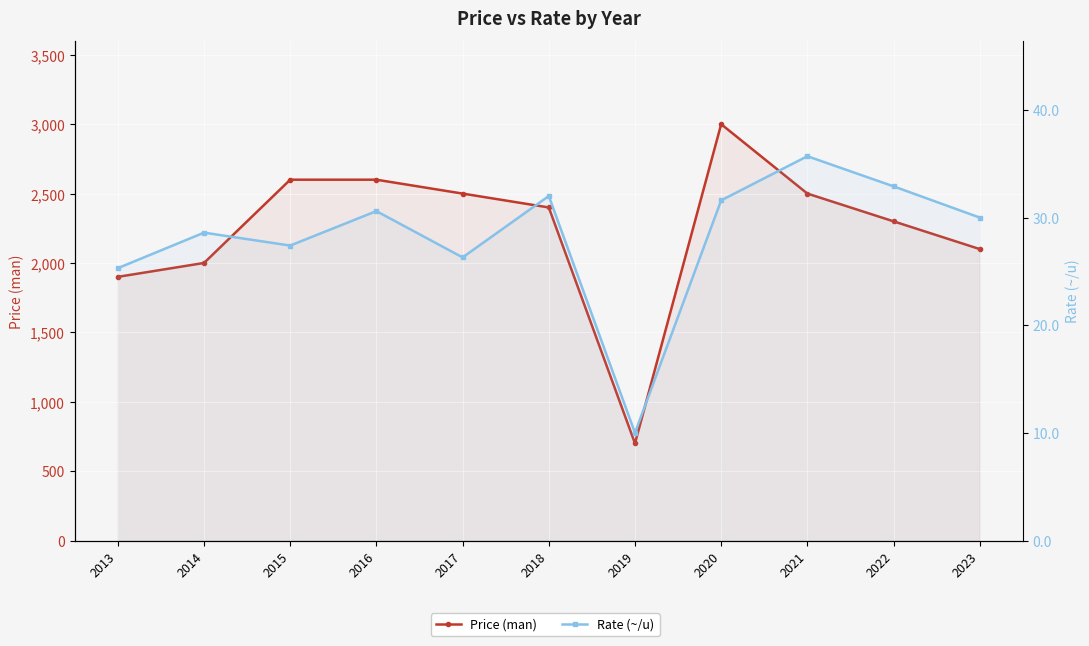

Reading left to right, list all the values displayed in this chart.

Price (man): 1900.0	2000.0	2600.0	2600.0	2500.0	2400.0	700.0	3000.0	2500.0	2300.0	2100.0
Rate (~/u): 25.3	28.6	27.4	30.6	26.3	32.0	10.0	31.6	35.7	32.9	30.0